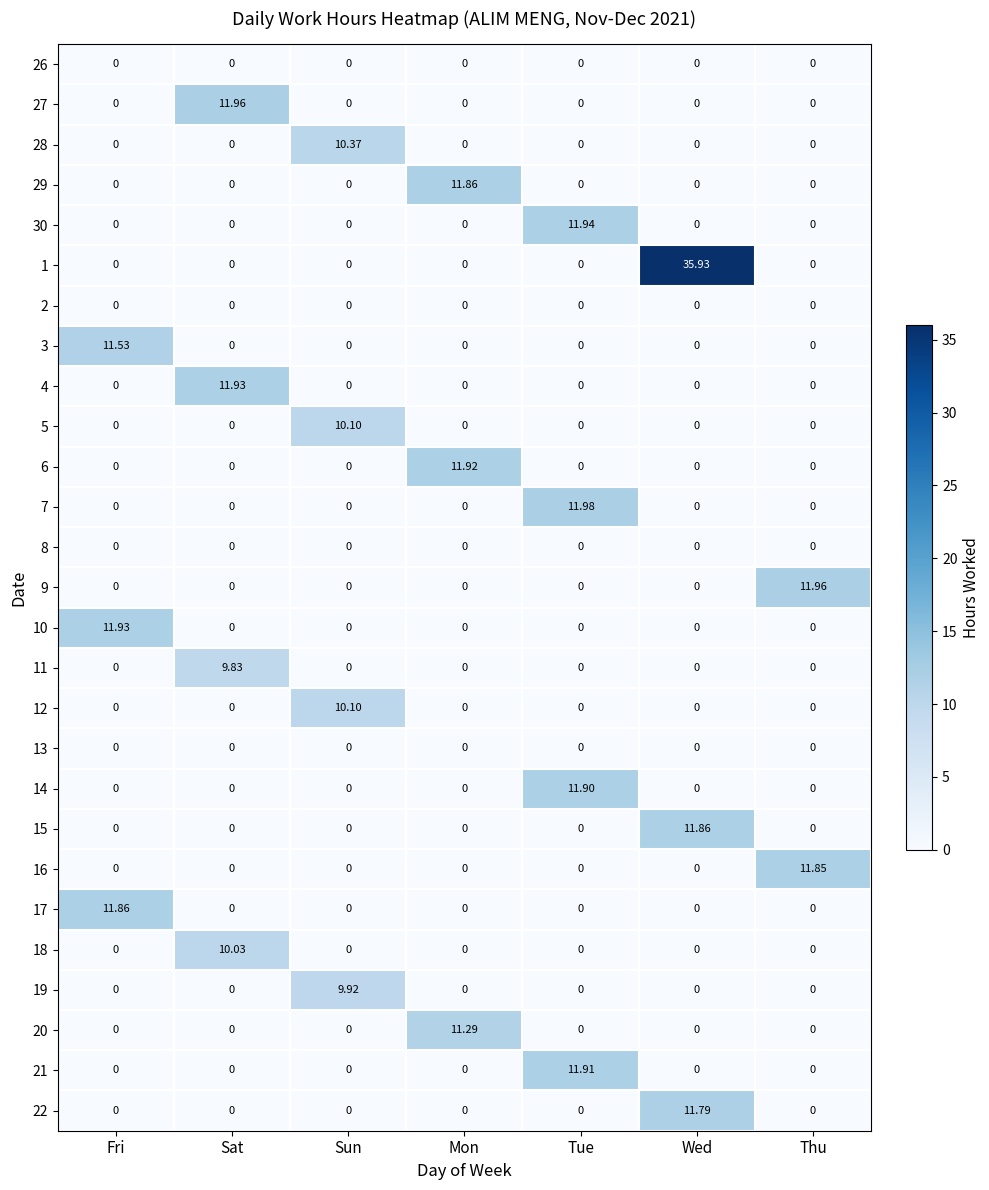

Which category has the highest value in the 1 series?

Wed